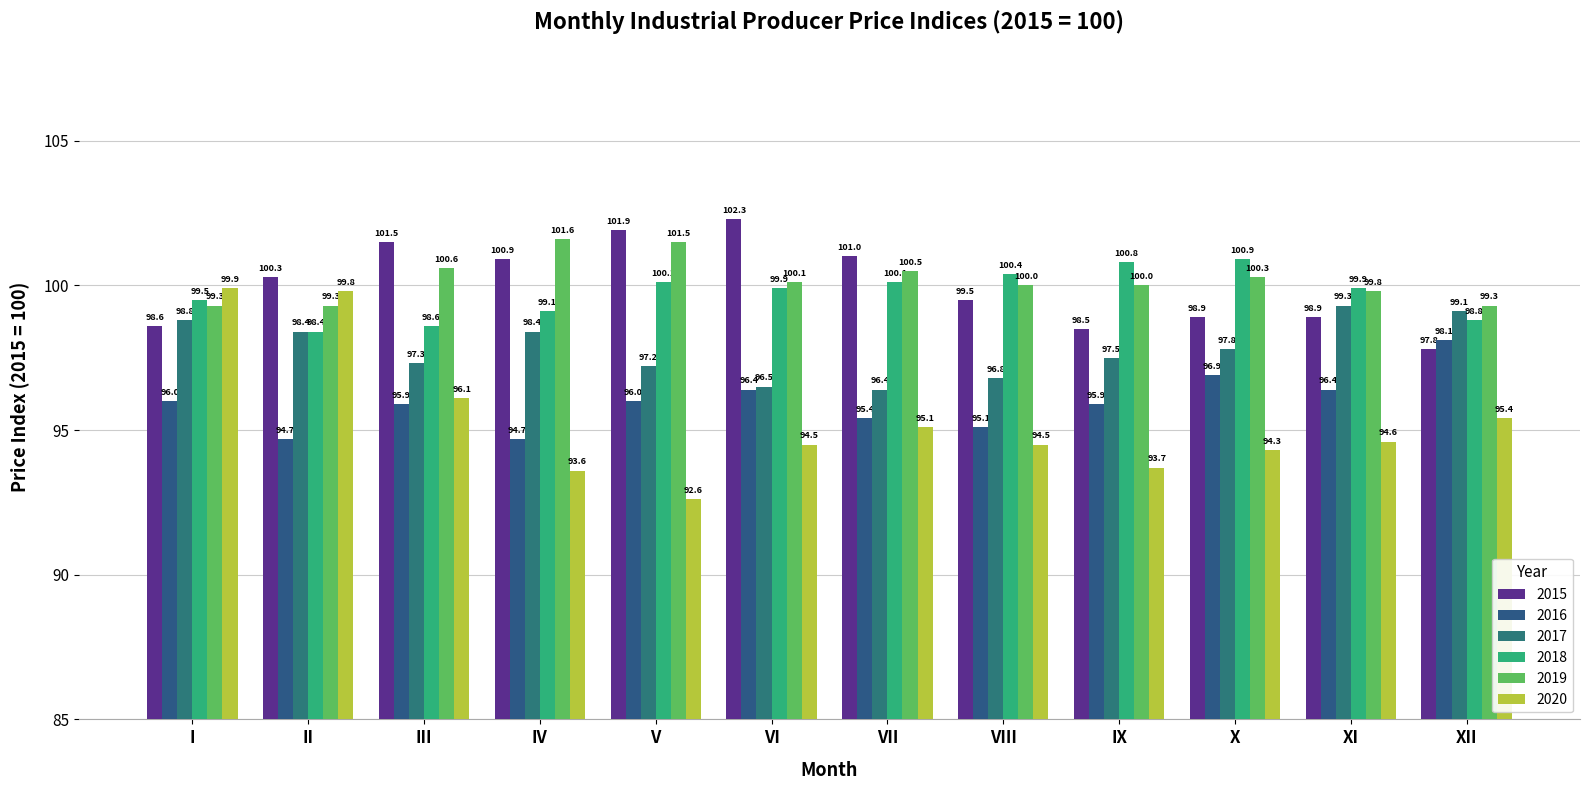

How many bars are there in each group?

6